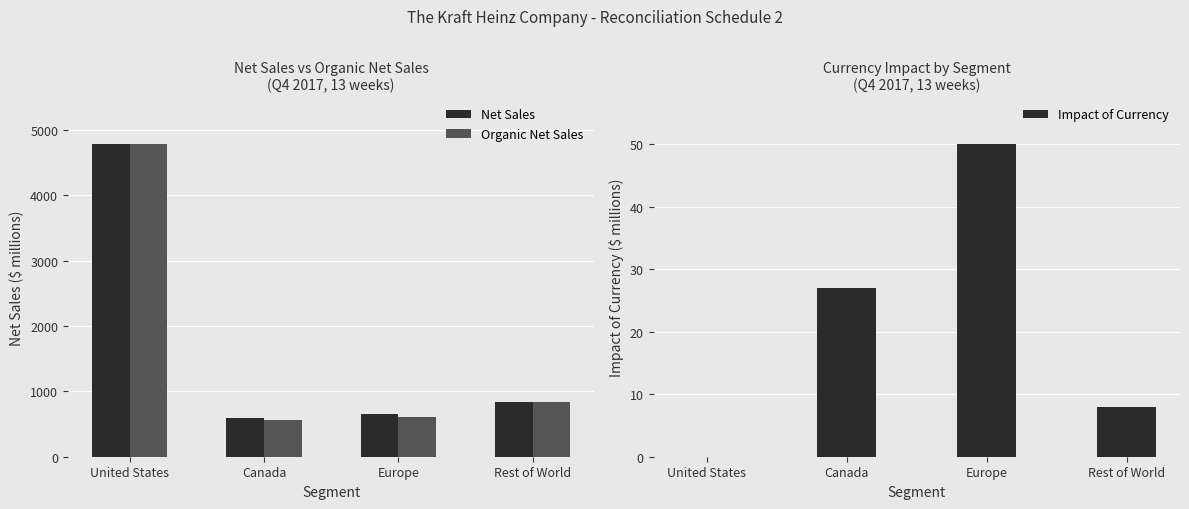

What is the value of the Net Sales bar at the 3rd from the left?

656